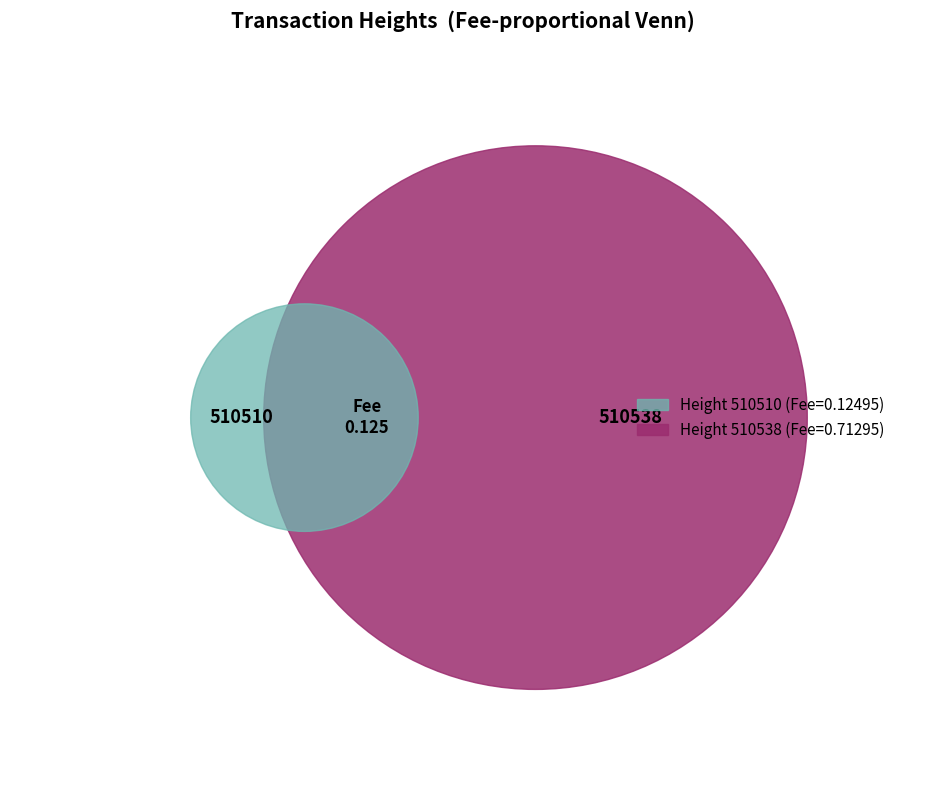

Which slice is the largest?

510538